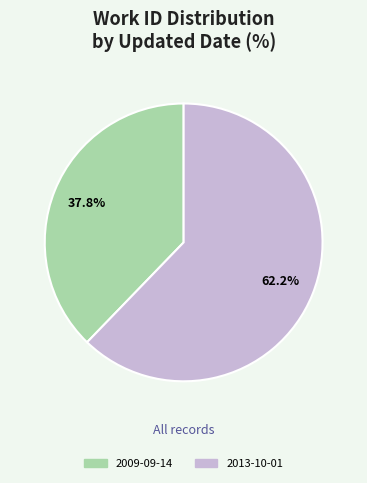

What is the ratio of the value at 2009-09-14 to the value at 2013-10-01?

0.6